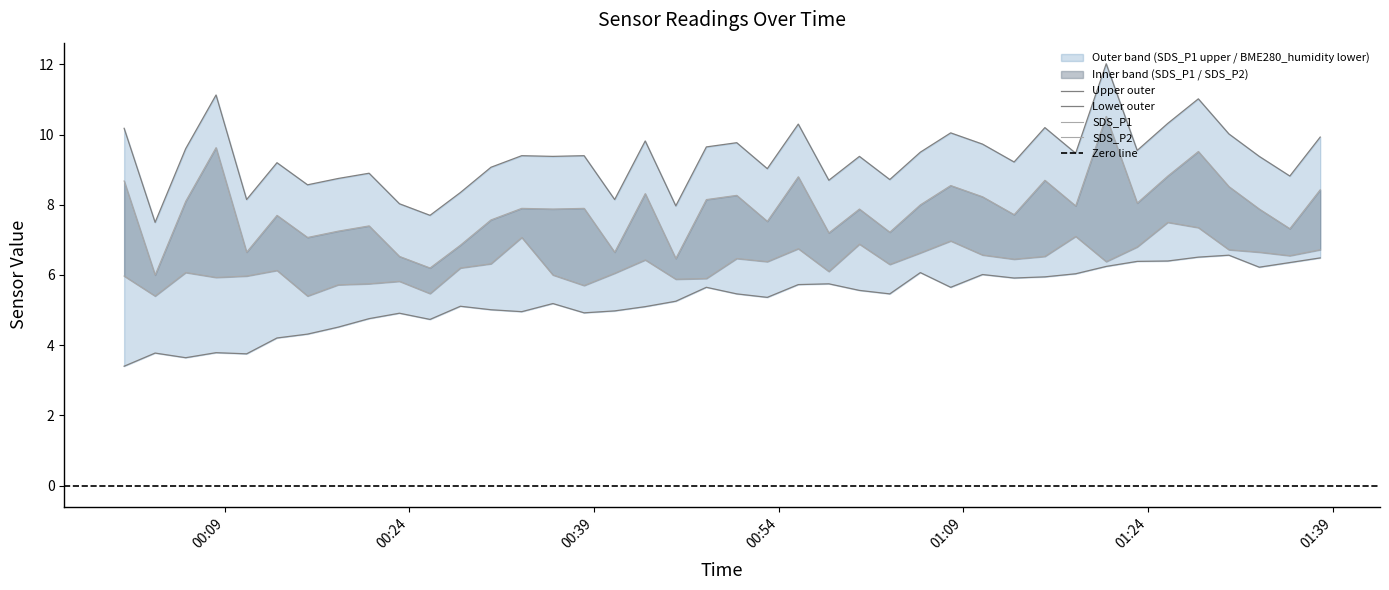

True or false: SDS_P2 and SDS_P1 intersect in this chart.

False